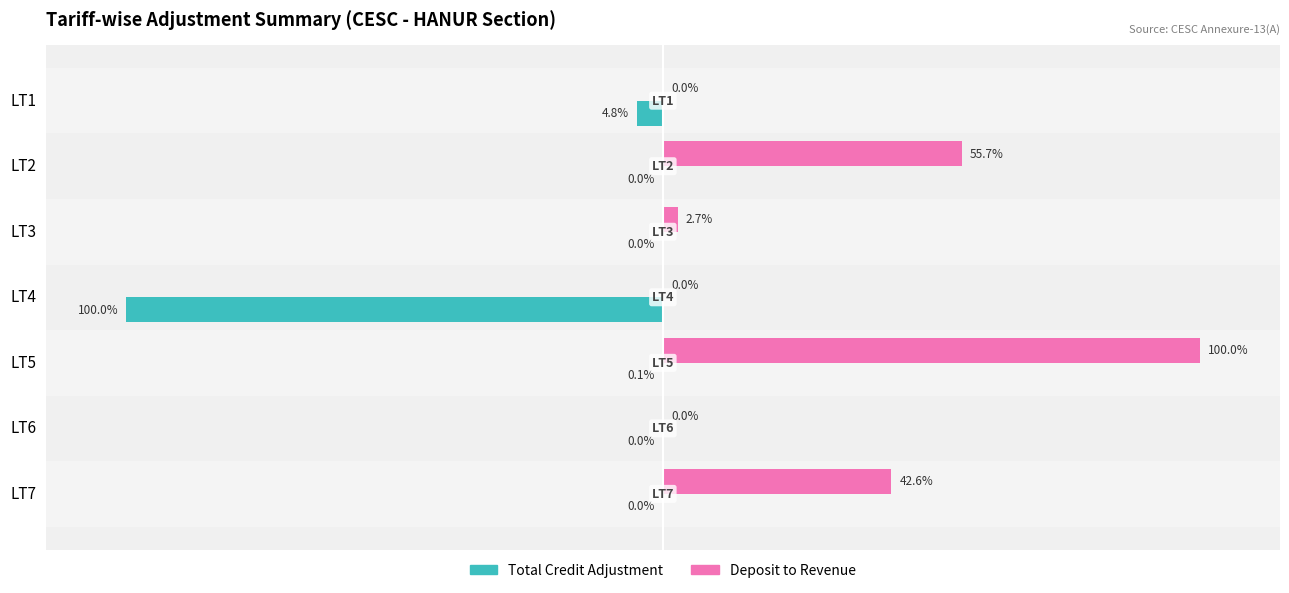

At which label is Total Credit Adjustment closest to -50?

LT1